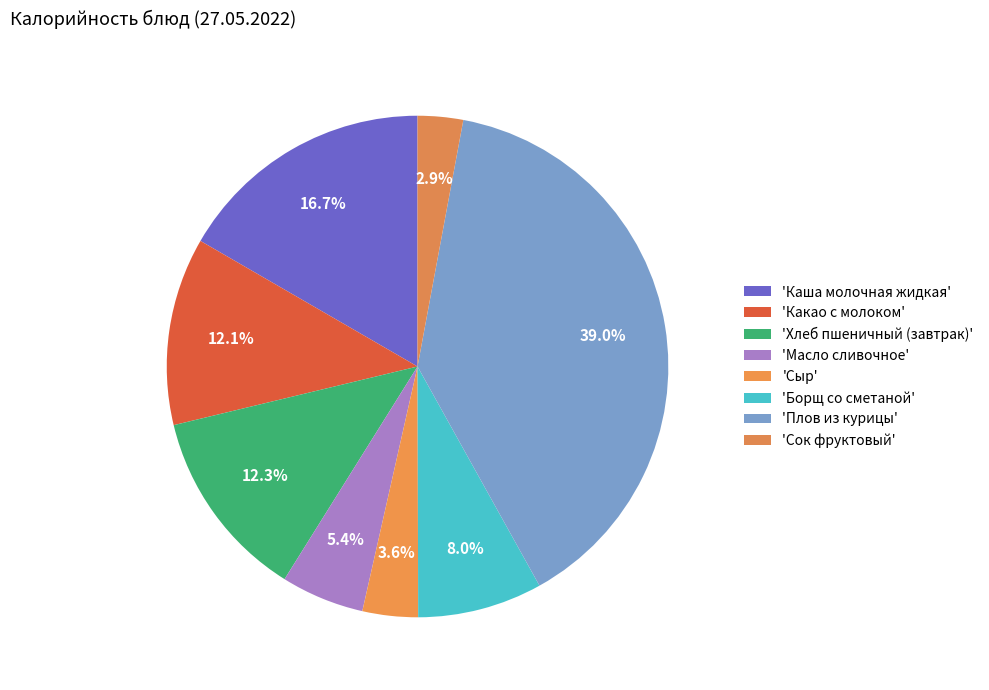

How many segments does this pie chart have?

8